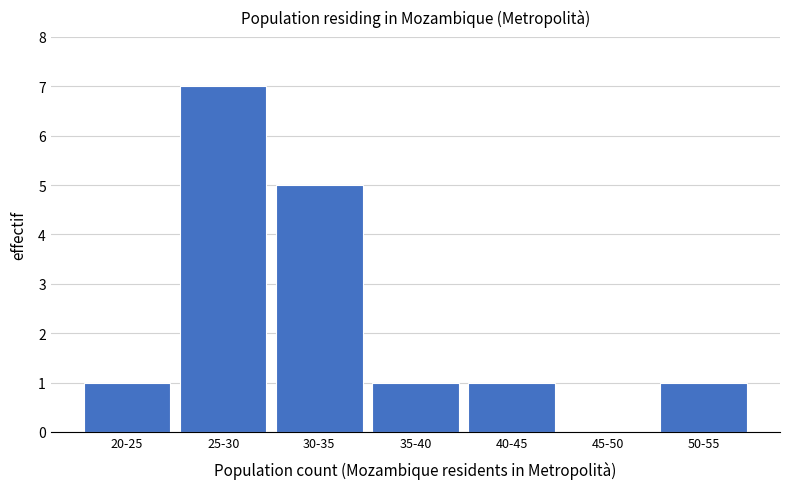

Reading left to right, transcribe all the data shown in this chart.

20-25=1	25-30=7	30-35=5	35-40=1	40-45=1	45-50=0	50-55=1